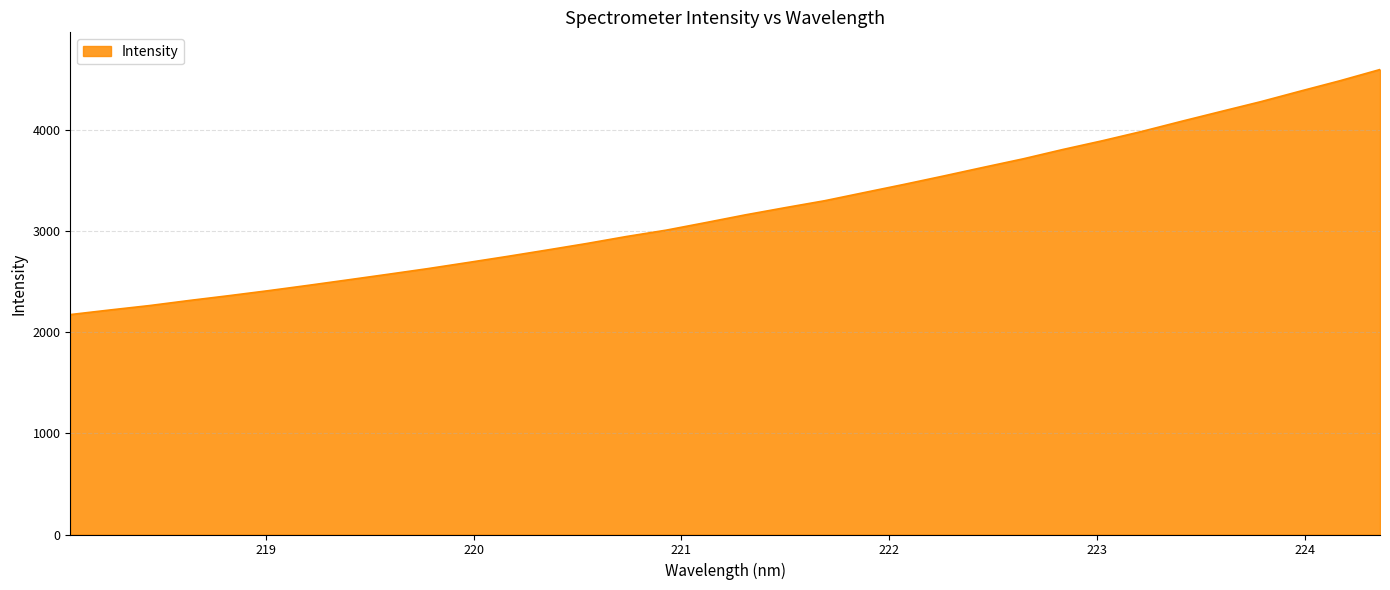

What is the greatest value displayed?

4595.2